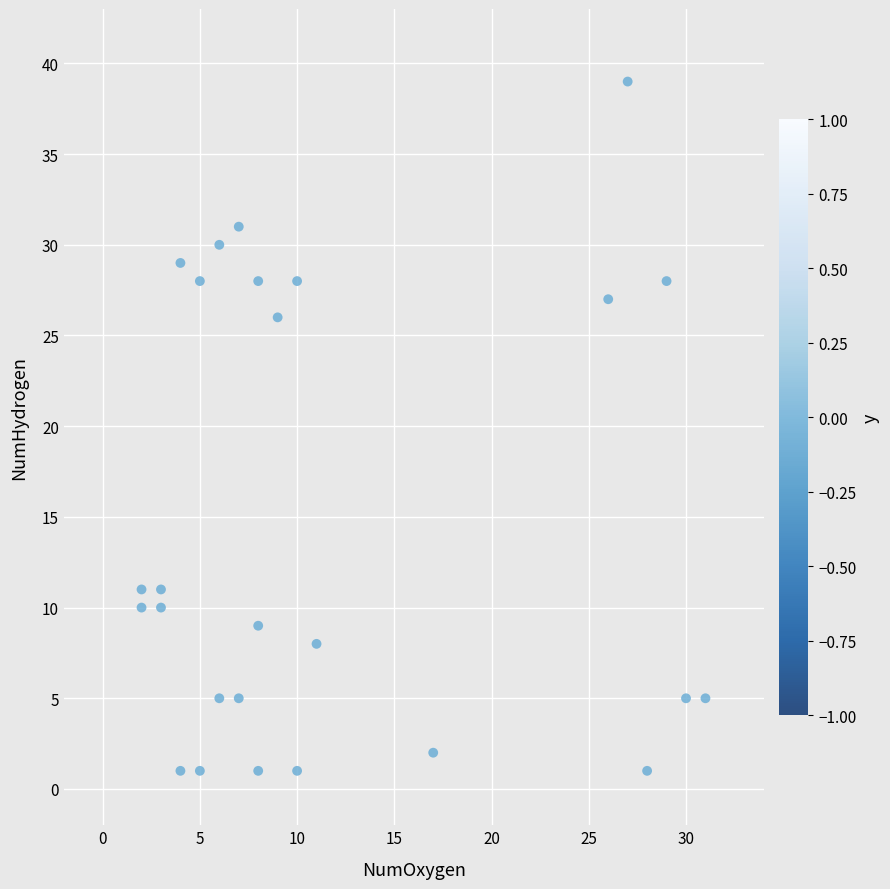

What Y value in the scatter plot is closest to 20?

26